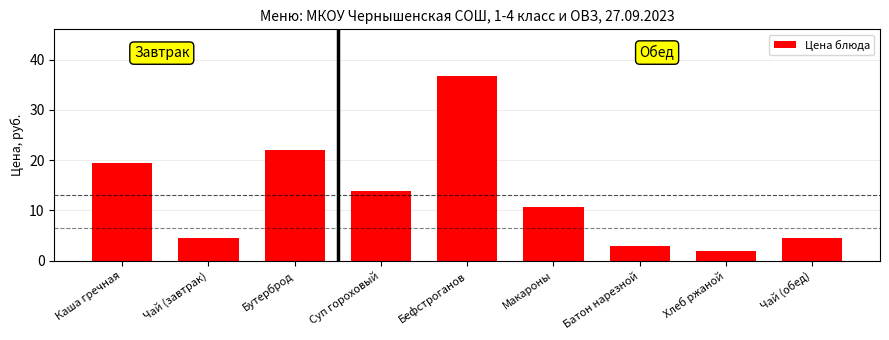

What is the maximum value shown in the chart?

36.8